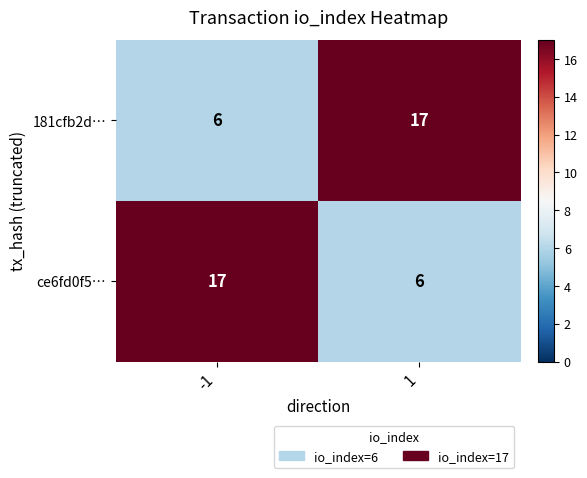

Is it true that ce6fd0f5… equals 2 at 1?

False